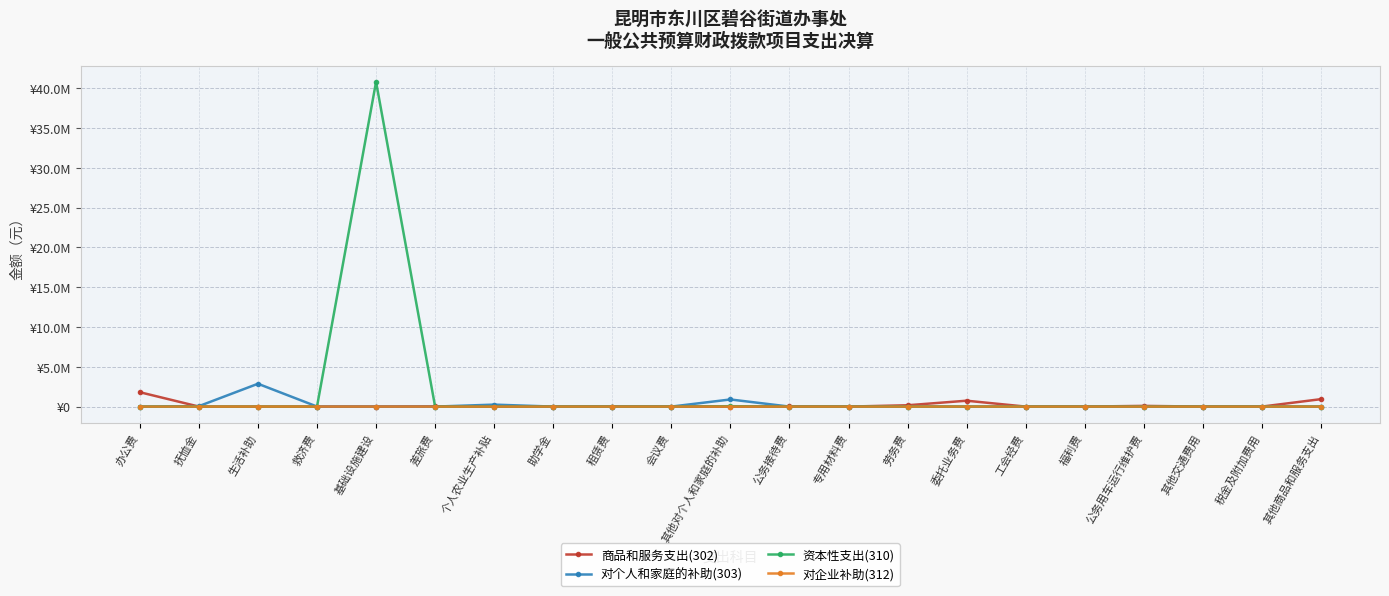

What is the sum of the 对个人和家庭的补助(303) values at 税金及附加费用 and 个人农业生产补贴?

247500.0